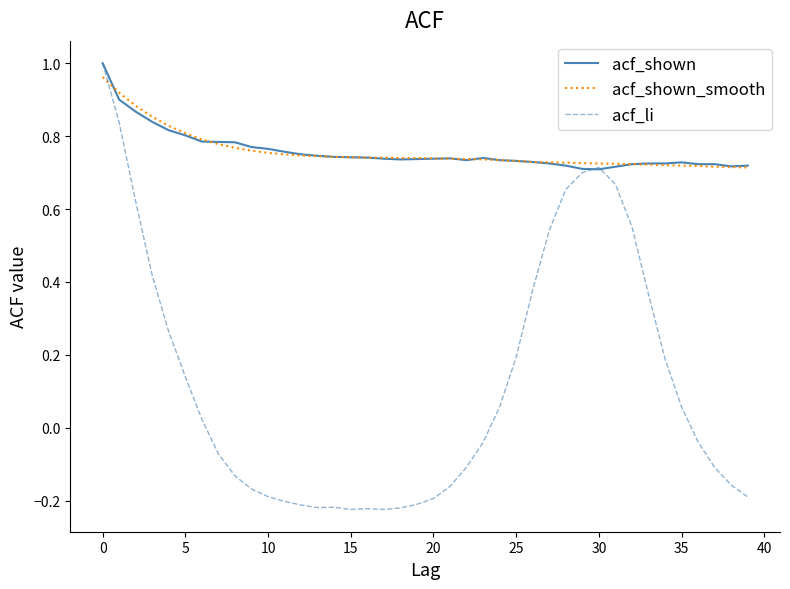

Which series has the largest range (max minus min)?

acf_li